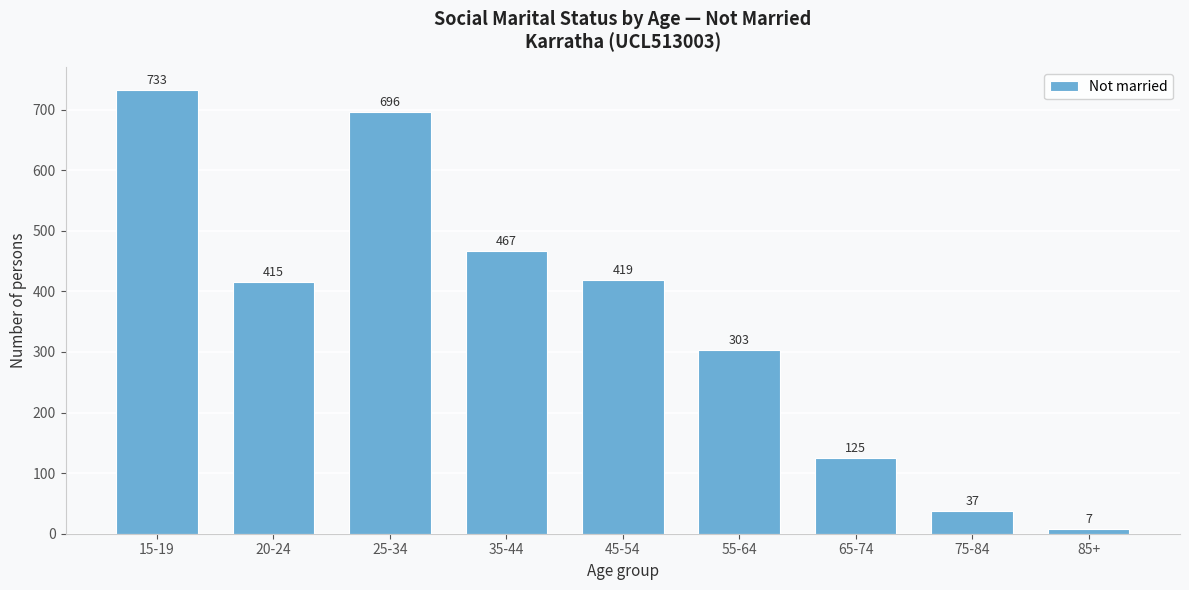

Reading left to right, what are all the values shown in this chart?

15-19=733	20-24=415	25-34=696	35-44=467	45-54=419	55-64=303	65-74=125	75-84=37	85+=7